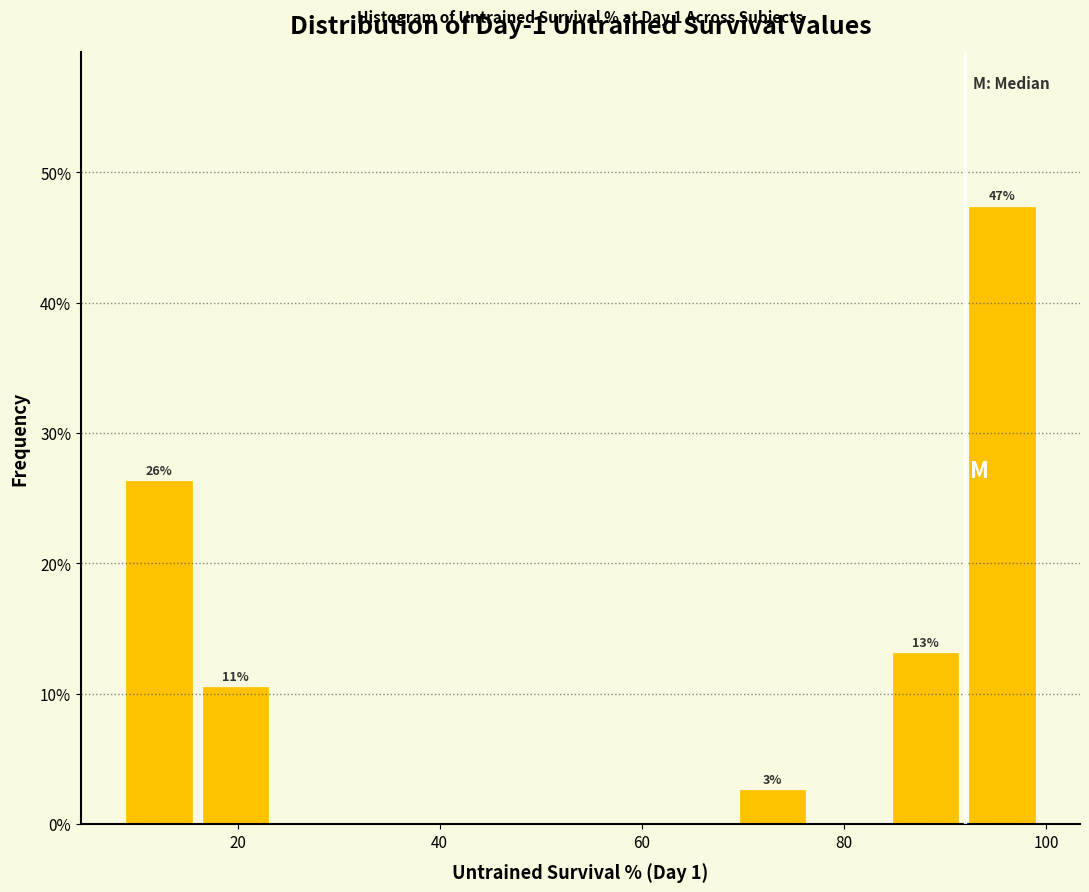

Around what value on the x-axis is the tallest bar? Give the approximate position of its centre, as read against the axis.

96